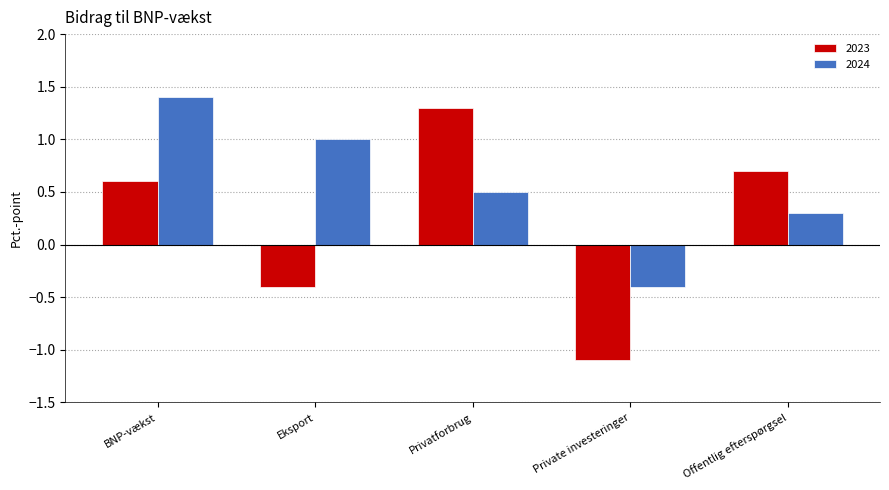

At which label does 2023 reach its minimum?

Private investeringer